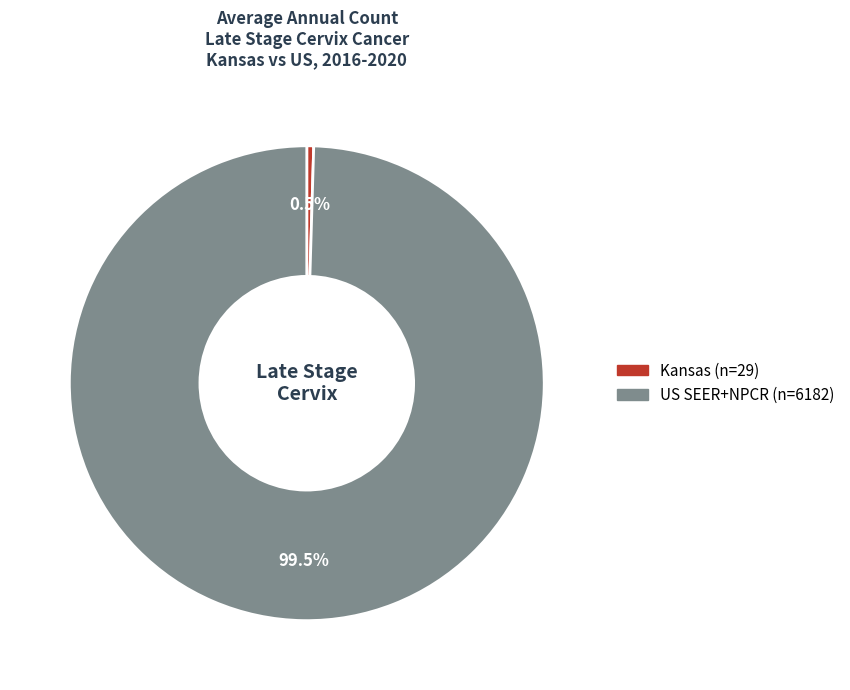

Does any single category account for the majority?

Yes